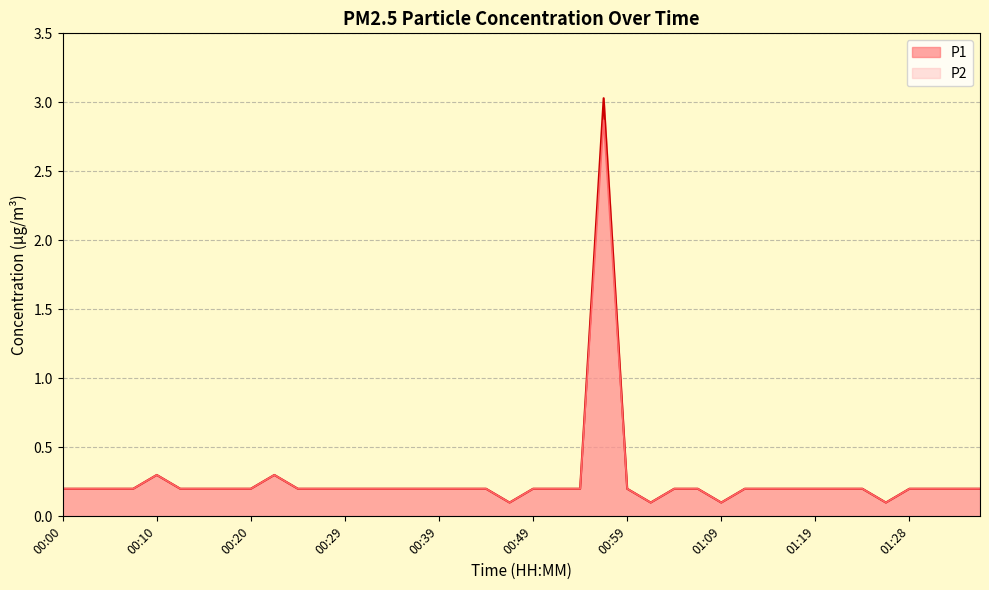

Reading left to right, transcribe all the data shown in this chart.

P1: 00:00=0.2	00:02=0.2	00:05=0.2	00:07=0.2	00:10=0.3	00:12=0.2	00:15=0.2	00:17=0.2	00:20=0.2	00:22=0.3	00:25=0.2	00:27=0.2	00:29=0.2	00:32=0.2	00:34=0.2	00:37=0.2	00:39=0.2	00:42=0.2	00:44=0.2	00:47=0.1	00:49=0.2	00:52=0.2	00:54=0.2	00:57=3.0	00:59=0.2	01:01=0.1	01:04=0.2	01:06=0.2	01:09=0.1	01:11=0.2	01:14=0.2	01:16=0.2	01:19=0.2	01:21=0.2	01:24=0.2	01:26=0.1	01:28=0.2	01:31=0.2	01:33=0.2	01:36=0.2
P2: 00:00=0.2	00:02=0.2	00:05=0.2	00:07=0.2	00:10=0.3	00:12=0.2	00:15=0.2	00:17=0.2	00:20=0.2	00:22=0.3	00:25=0.2	00:27=0.2	00:29=0.2	00:32=0.2	00:34=0.2	00:37=0.2	00:39=0.2	00:42=0.2	00:44=0.2	00:47=0.1	00:49=0.2	00:52=0.2	00:54=0.2	00:57=2.9	00:59=0.2	01:01=0.1	01:04=0.2	01:06=0.2	01:09=0.1	01:11=0.2	01:14=0.2	01:16=0.2	01:19=0.2	01:21=0.2	01:24=0.2	01:26=0.1	01:28=0.2	01:31=0.2	01:33=0.2	01:36=0.2